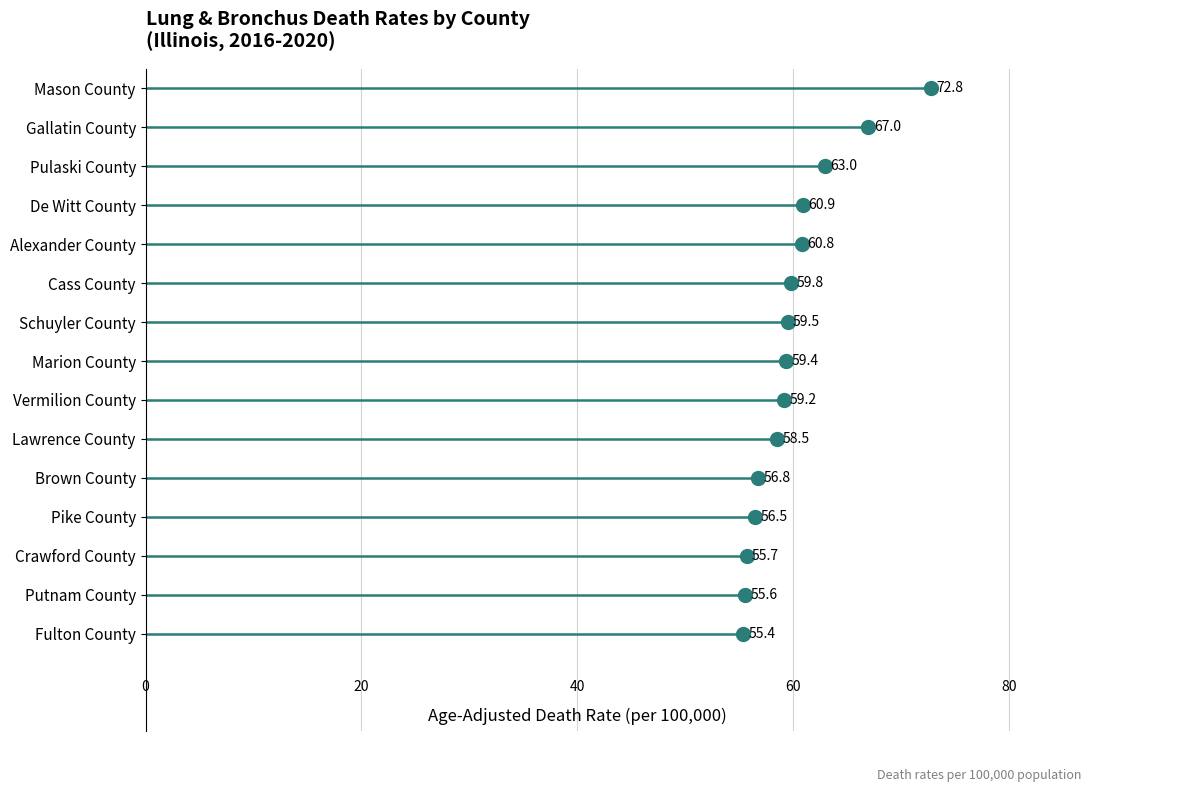

What is the label of the 11th point from the left?

Brown County